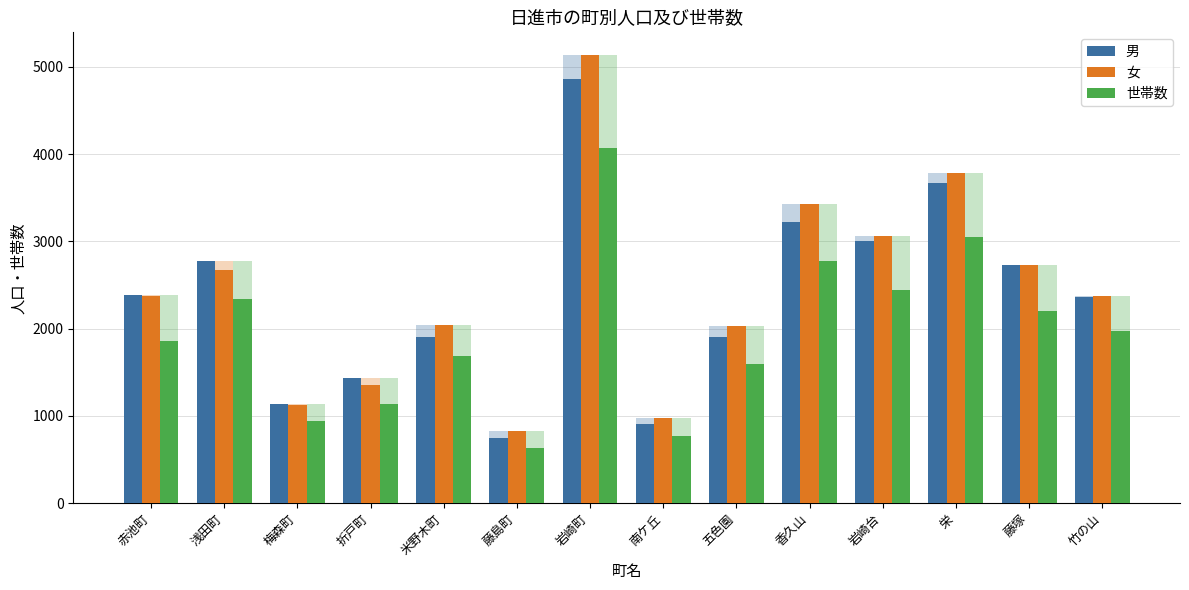

The value of 男 at 藤島町 is 1235. True or false?

False